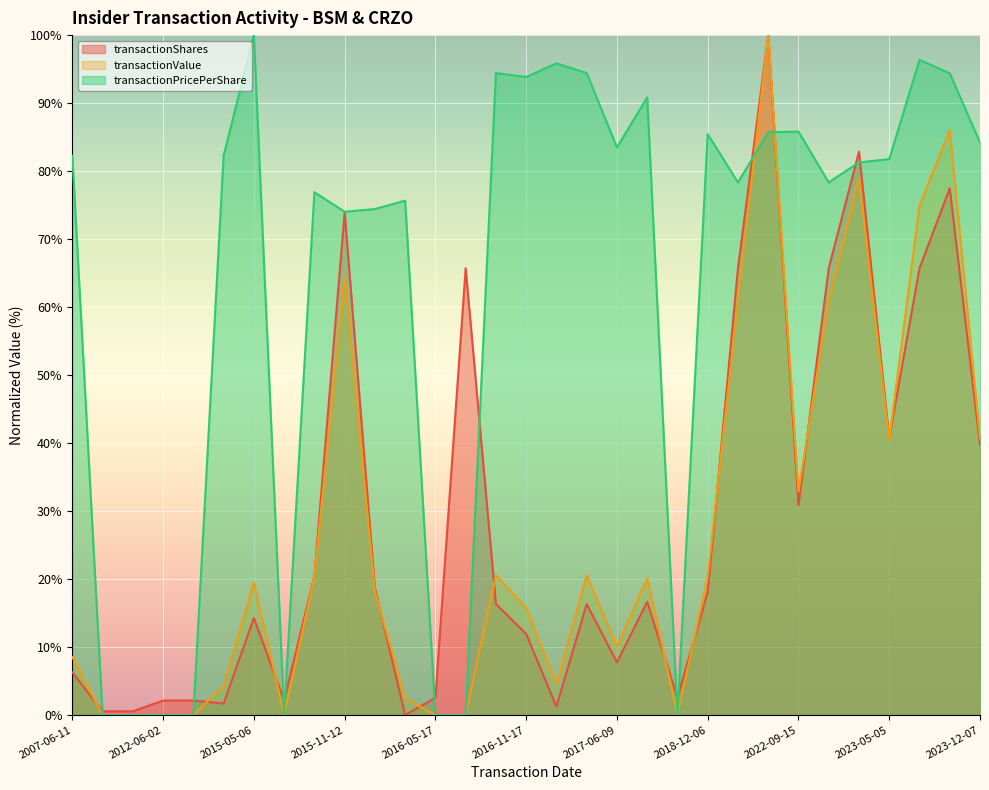

Where is transactionPricePerShare nearest to the value 50?

2015-11-12